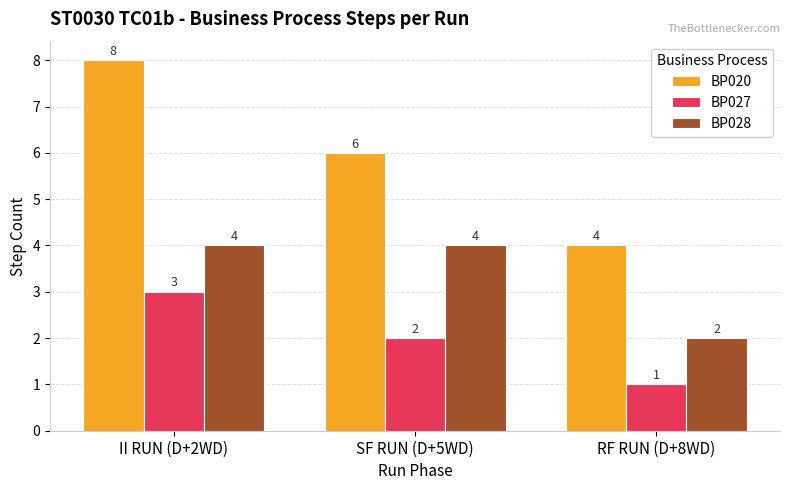

Are the bars horizontal?

No